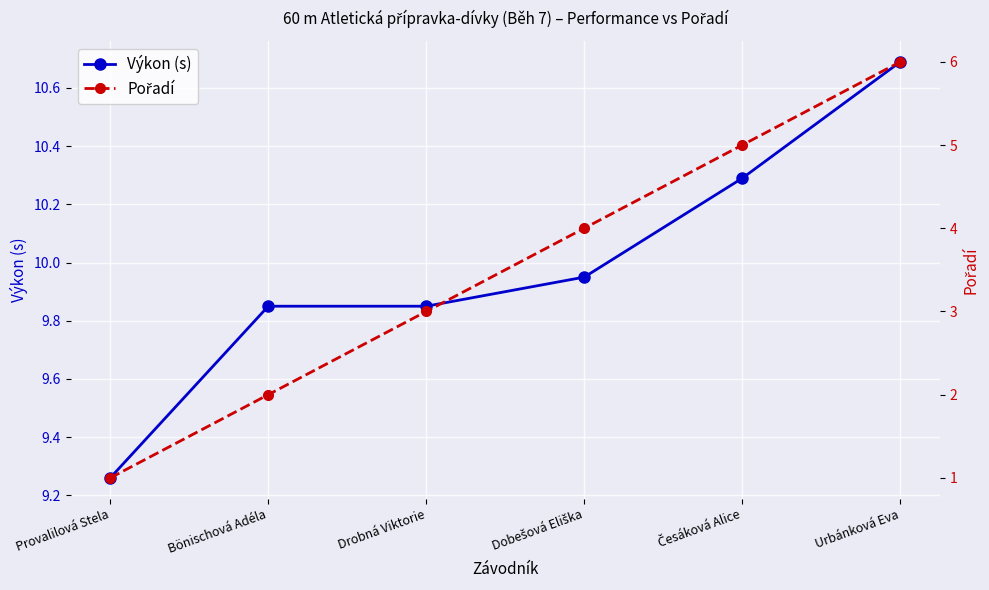

True or false: Pořadí and Výkon (s) intersect in this chart.

False